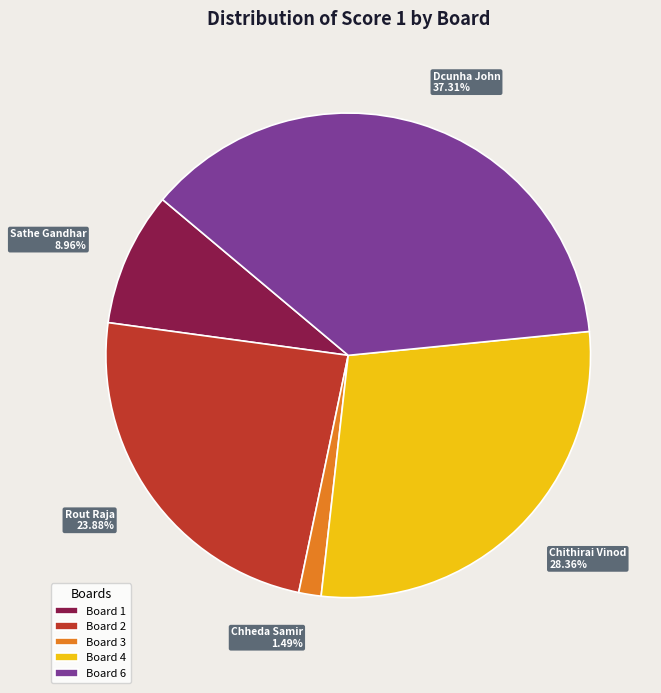

To the nearest percent, what is the average slice percentage?

20%